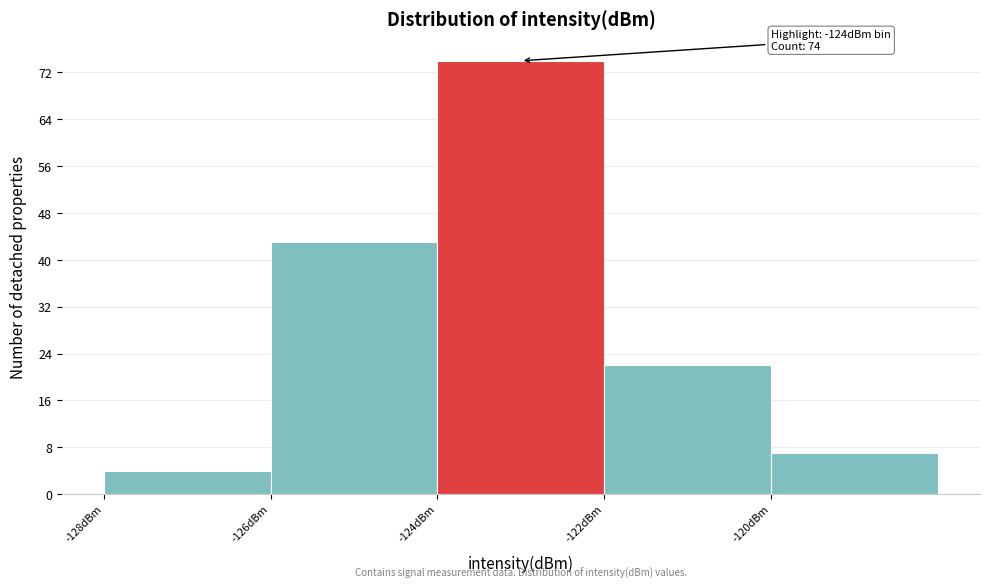

Over which range of the x-axis is the bar tallest?

-124 to -122